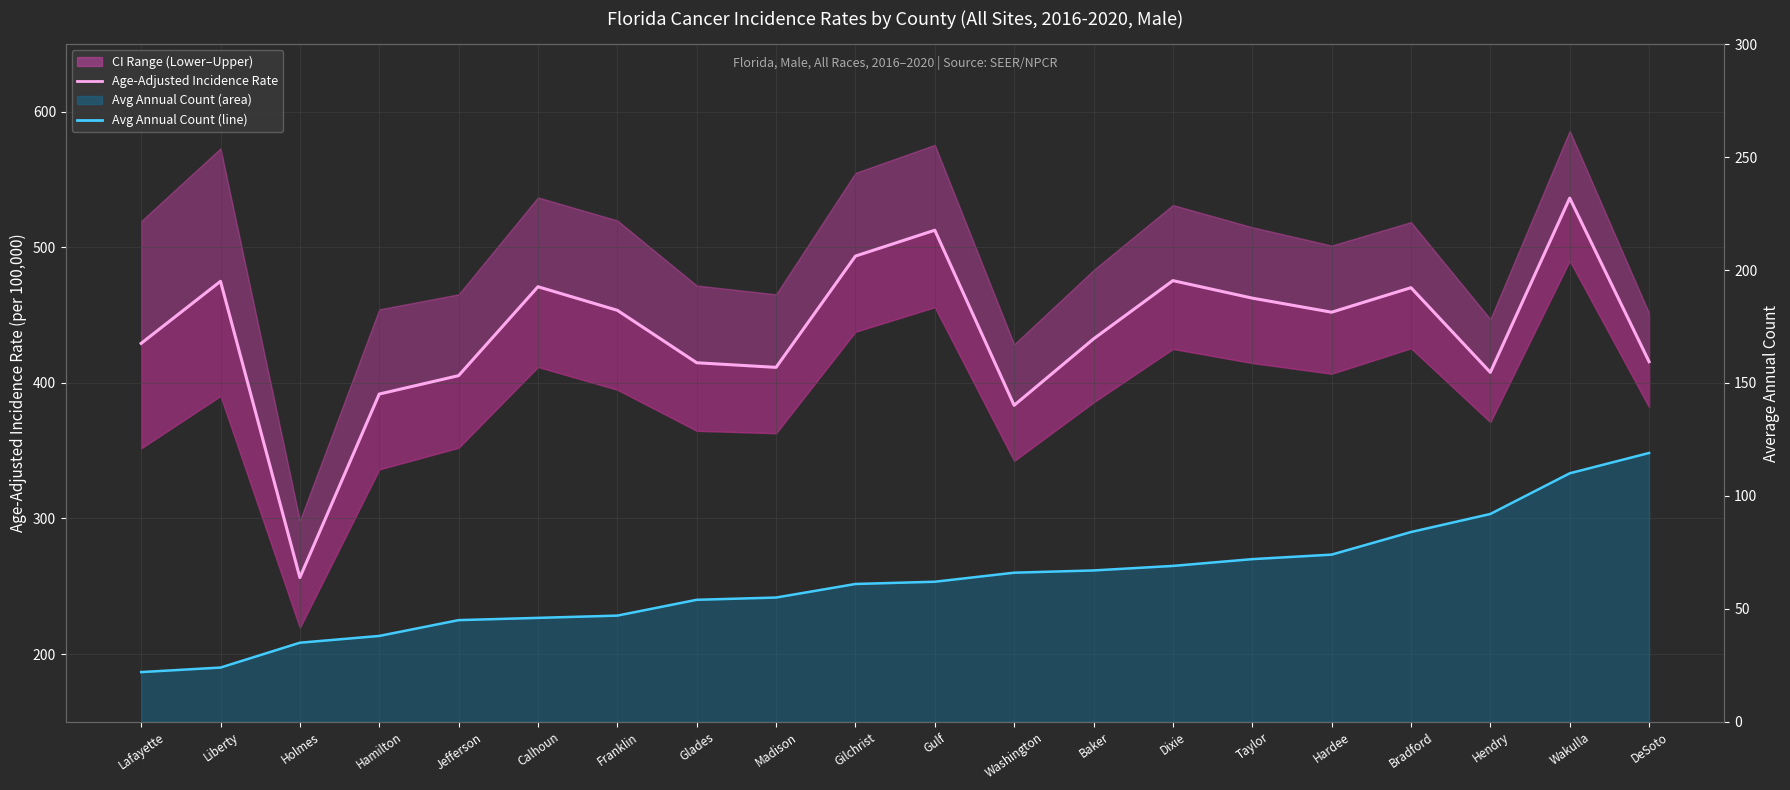

Reading left to right, transcribe all the data shown in this chart.

Age-Adjusted Rate: 429.2	475.0	256.4	391.8	405.4	471.0	453.6	414.9	411.5	493.6	512.7	383.5	432.5	475.5	462.6	452.2	470.3	407.8	536.4	415.7
Avg Annual Count (line): 22.0	24.0	35.0	38.0	45.0	46.0	47.0	54.0	55.0	61.0	62.0	66.0	67.0	69.0	72.0	74.0	84.0	92.0	110.0	119.0